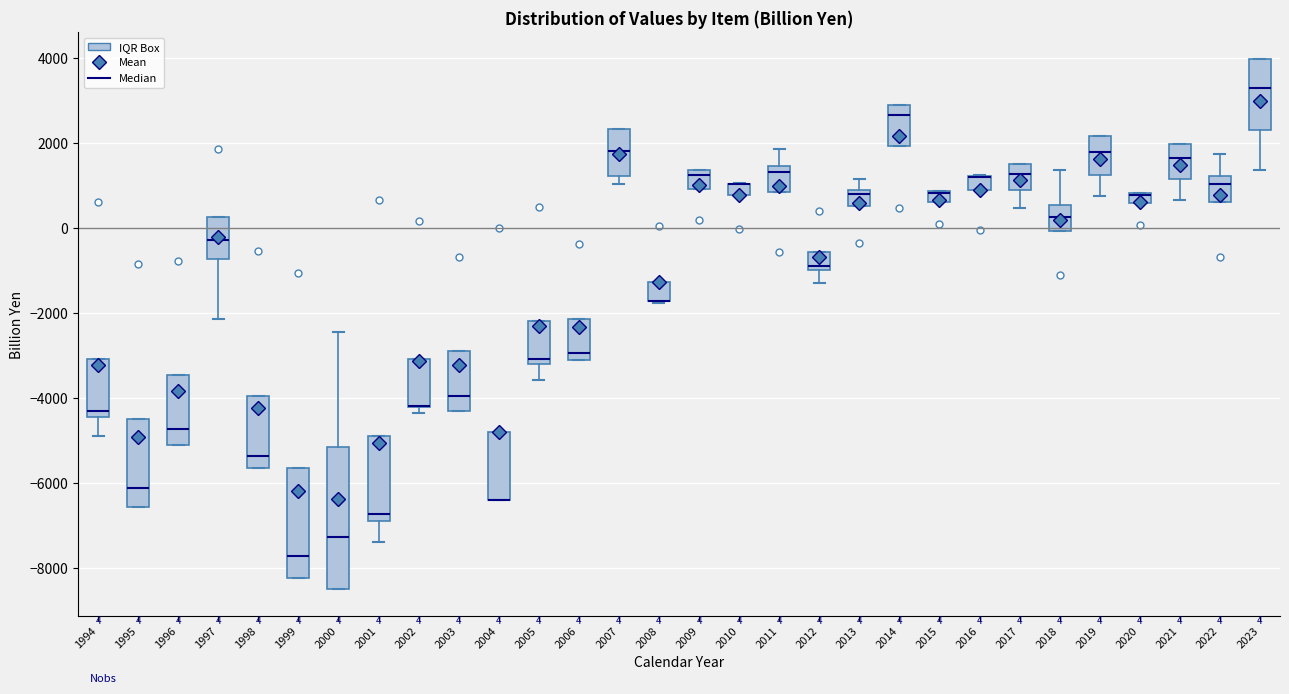

Which box is the tallest, from its lower edge to its upper edge?

2000